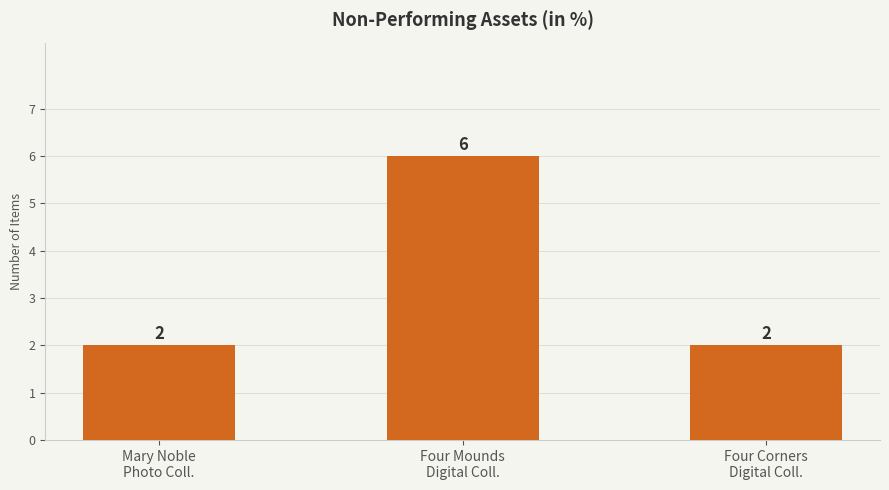

How many values are between 2 and 6?

3